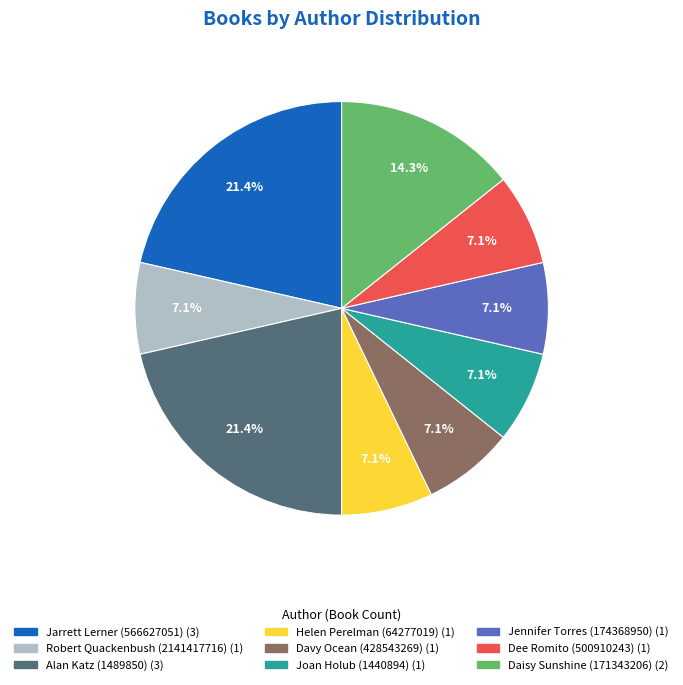

Does any single category account for the majority?

No